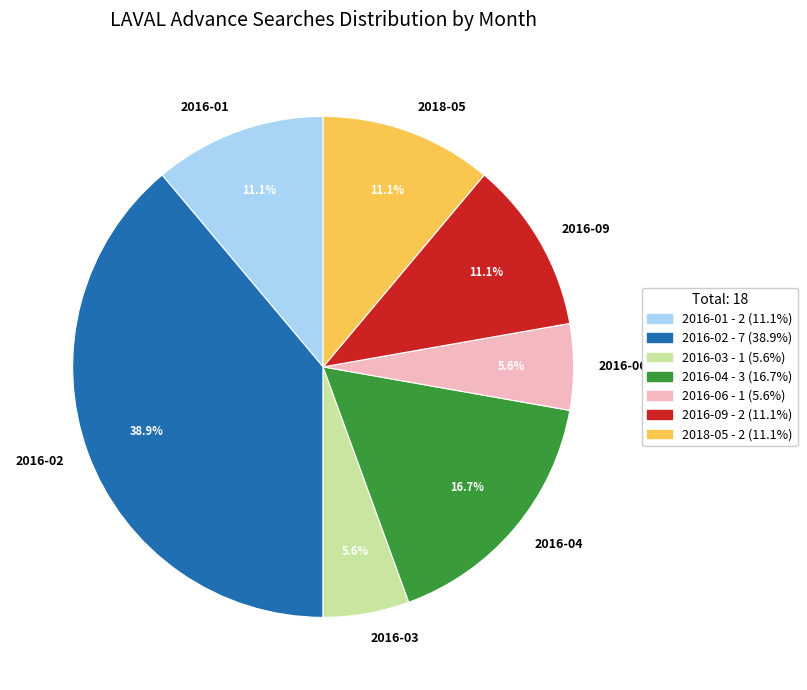

Is 2016-02 the majority of the pie?

No